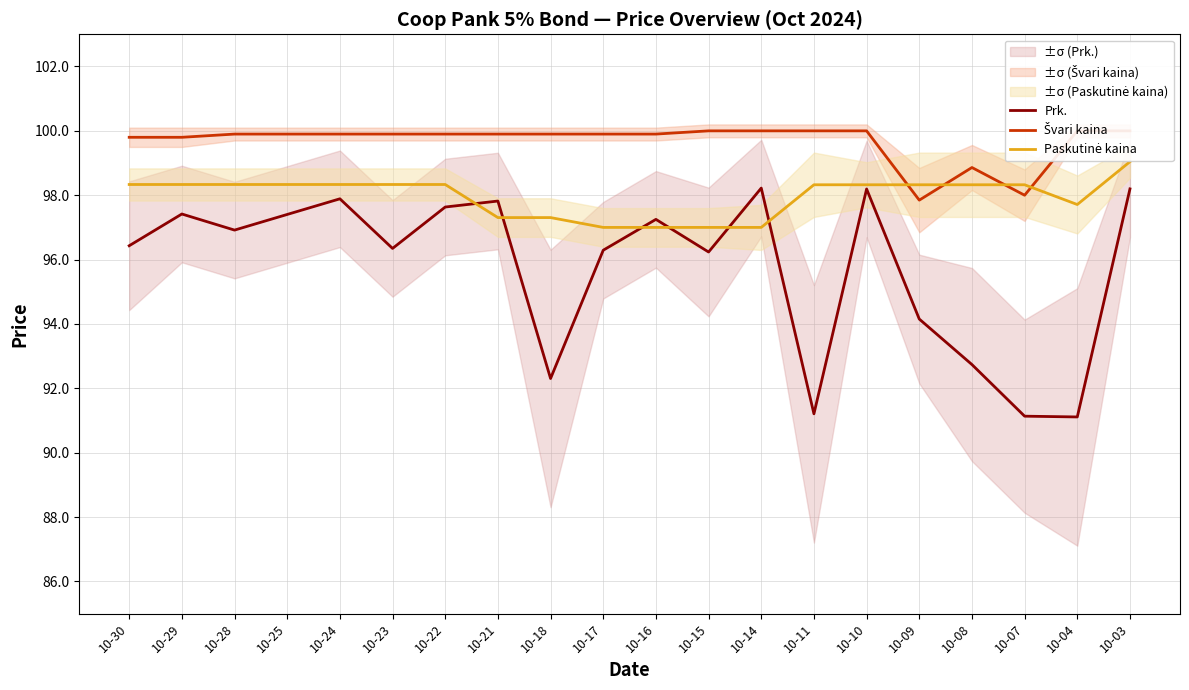

How many times do Prk. and Paskutinė kaina cross each other?

6